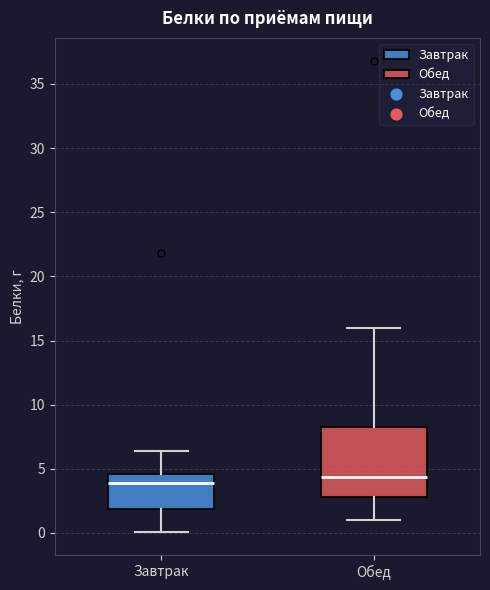

Which box is the tallest, from its lower edge to its upper edge?

Обед